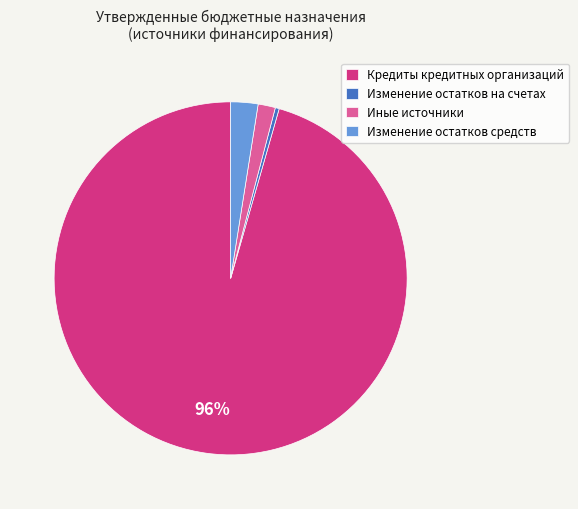

To the nearest percent, what portion does Иные источники represent?

2%